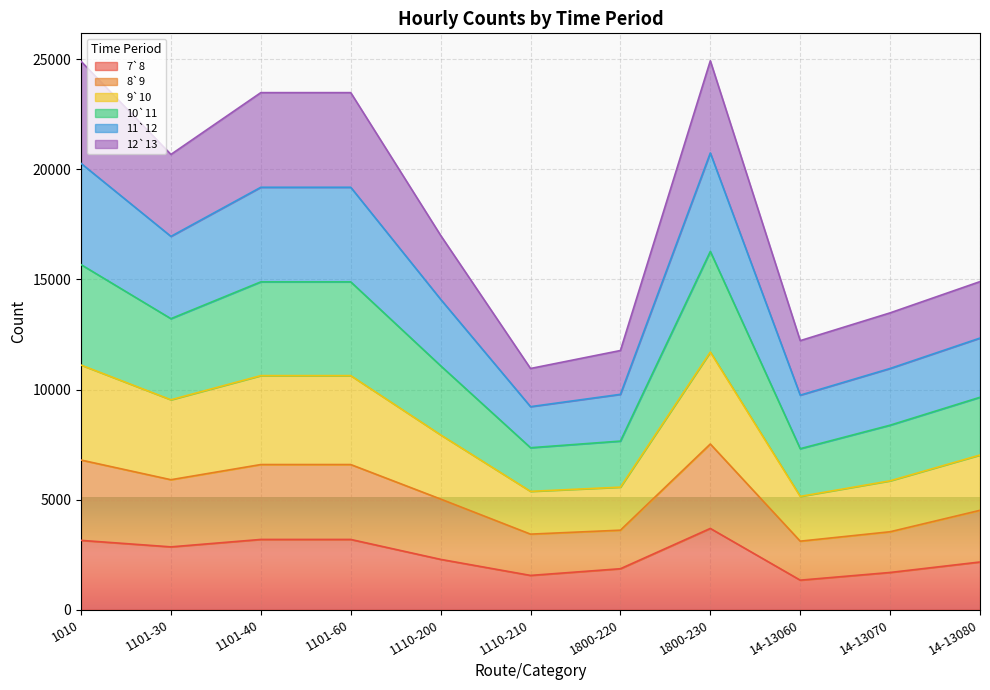

What is the lowest value of the 7`8 series?

1345